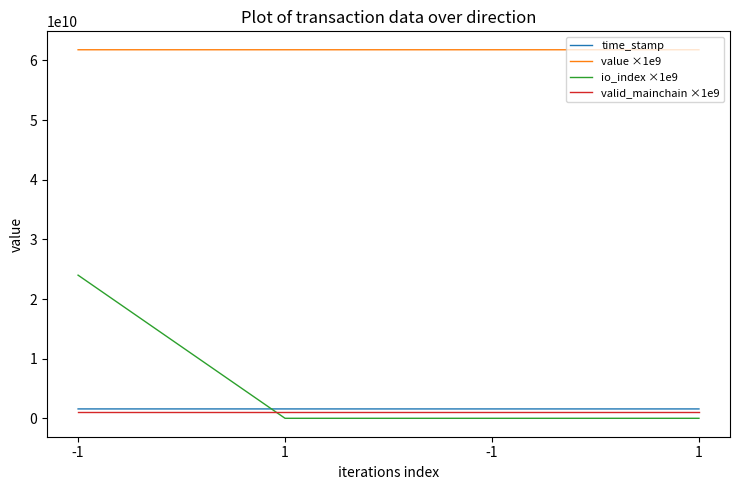

Is it true that valid_mainchain ×1e9 equals 1371937143 at 1?

False